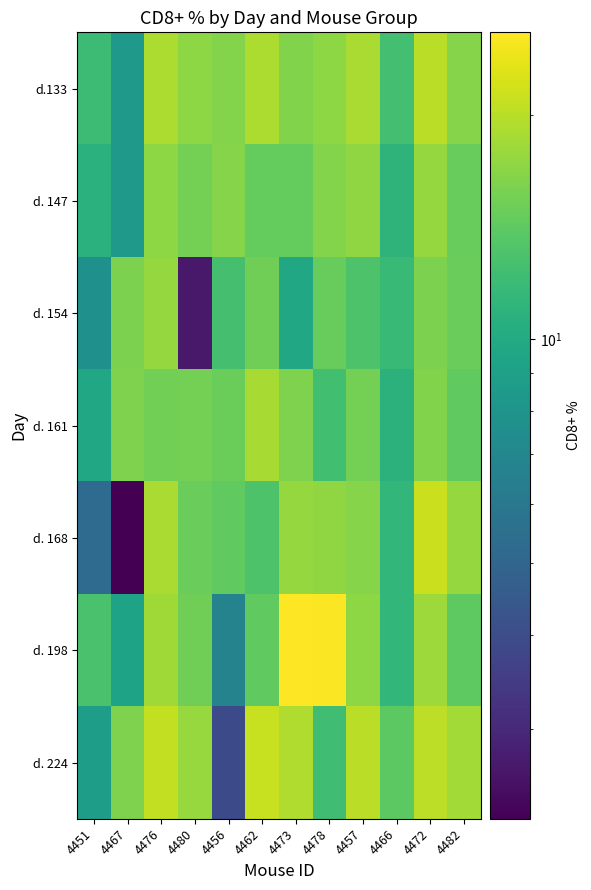

Reading right to left, transcribe all the data shown in this chart.

d.133: 4482=16.6	4472=20.1	4466=12.5	4457=18.9	4478=17.1	4473=16.3	4462=19.2	4456=16.4	4480=17.0	4476=19.1	4467=8.4	4451=12.0
d. 147: 4482=14.6	4472=17.5	4466=11.0	4457=17.3	4478=16.5	4473=14.5	4462=14.5	4456=16.6	4480=15.5	4476=17.0	4467=8.4	4451=10.7
d. 154: 4482=14.8	4472=16.0	4466=11.8	4457=13.1	4478=14.6	4473=9.6	4462=15.2	4456=12.6	4480=2.7	4476=17.6	4467=15.9	4451=7.7
d. 161: 4482=14.3	4472=16.3	4466=10.8	4457=15.5	4478=12.4	4473=16.2	4462=18.8	4456=15.0	4480=15.5	4476=15.4	4467=16.1	4451=9.8
d. 168: 4482=17.5	4472=21.2	4466=11.4	4457=16.6	4478=17.3	4473=17.5	4462=13.1	4456=14.2	4480=14.8	4476=19.0	4467=2.3	4451=5.3
d. 198: 4482=14.1	4472=18.1	4466=11.3	4457=17.0	4478=25.5	4473=25.8	4462=14.3	4456=6.7	4480=15.3	4476=18.2	4467=9.3	4451=12.9
d. 224: 4482=18.5	4472=20.3	4466=14.0	4457=20.0	4478=12.2	4473=19.4	4462=21.0	4456=3.9	4480=17.8	4476=20.7	4467=16.2	4451=8.8